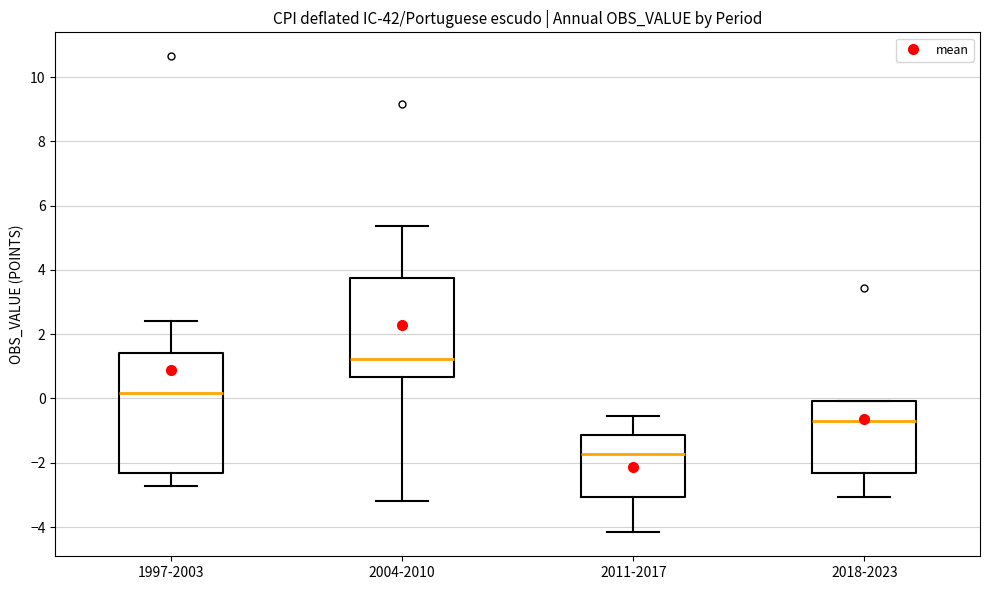

Where does the median line of the box for 1997-2003 sit on the y-axis? The values are not printed on the chart, so give them approximately, as read against the axis.

0.2